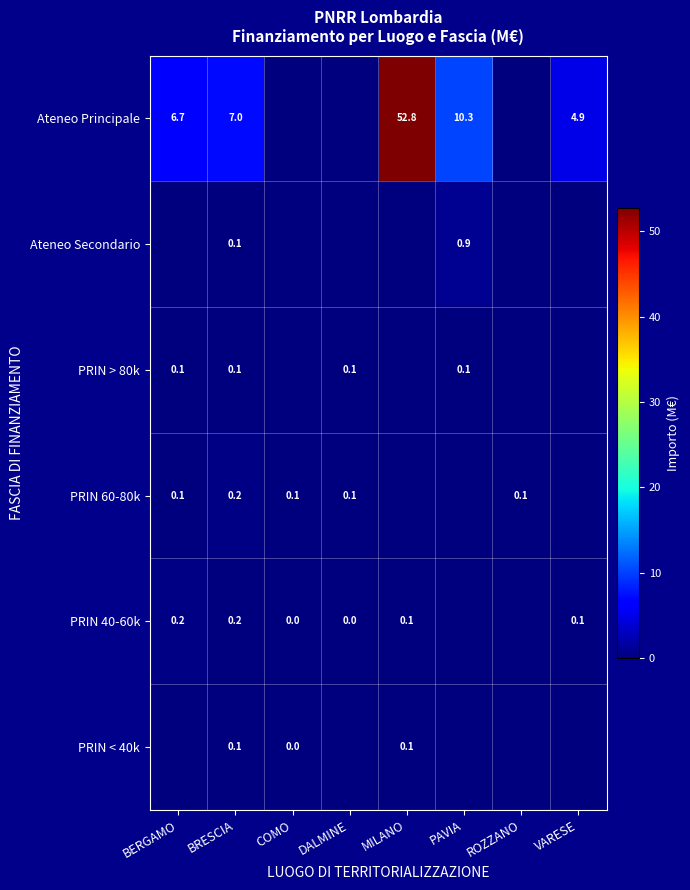

Rank the series at BERGAMO from lowest to highest value.

Ateneo Secondario, PRIN < 40k, PRIN 60-80k, PRIN > 80k, PRIN 40-60k, Ateneo Principale